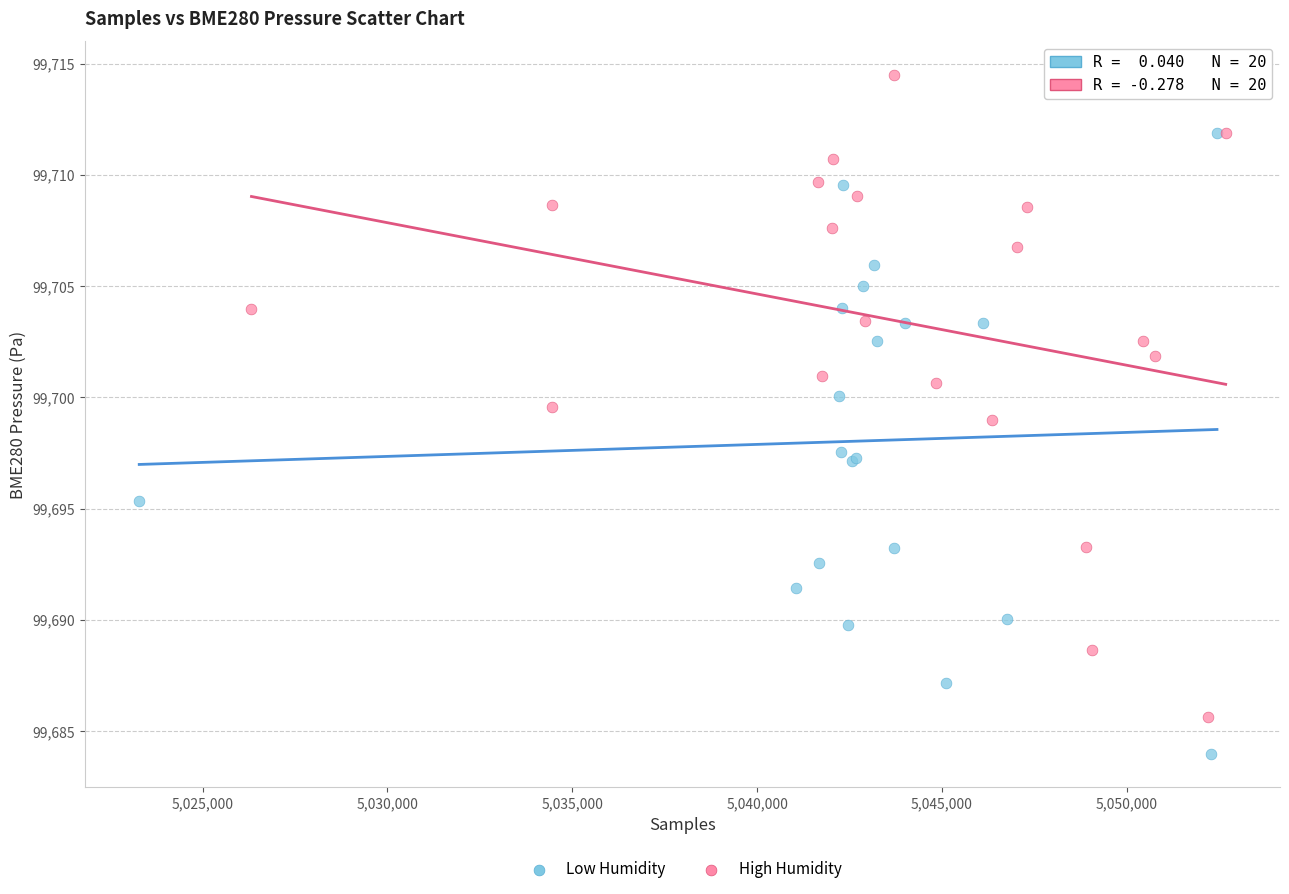

Which series reaches the maximum Y coordinate?

High Humidity